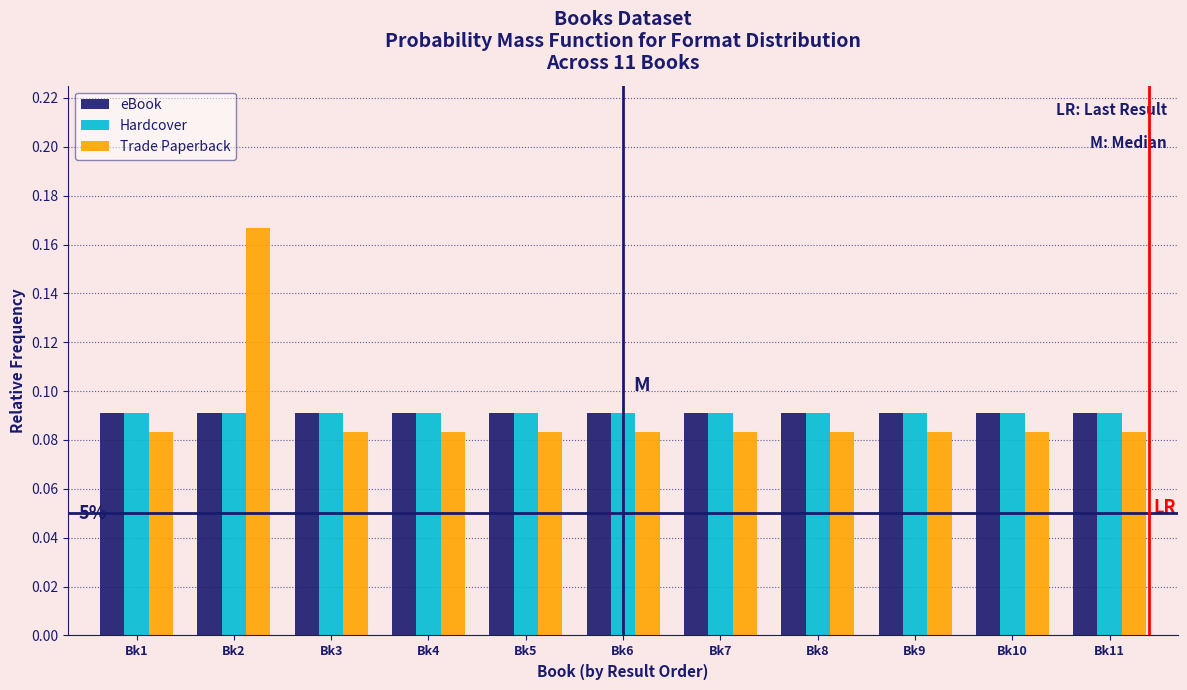

At how many categories does at least one series exceed 0?

11